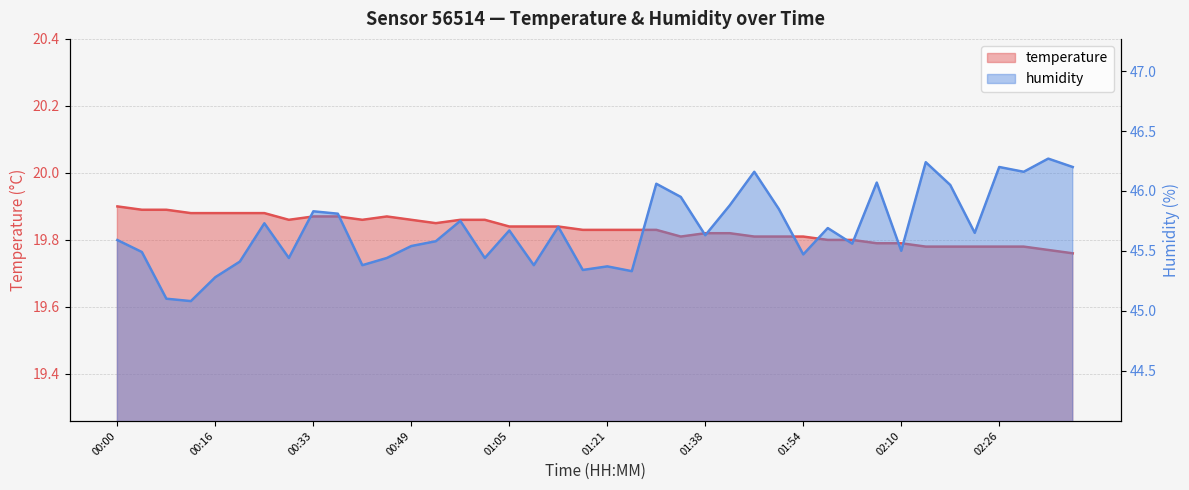

List the series in order of their peak value, highest first.

humidity, temperature